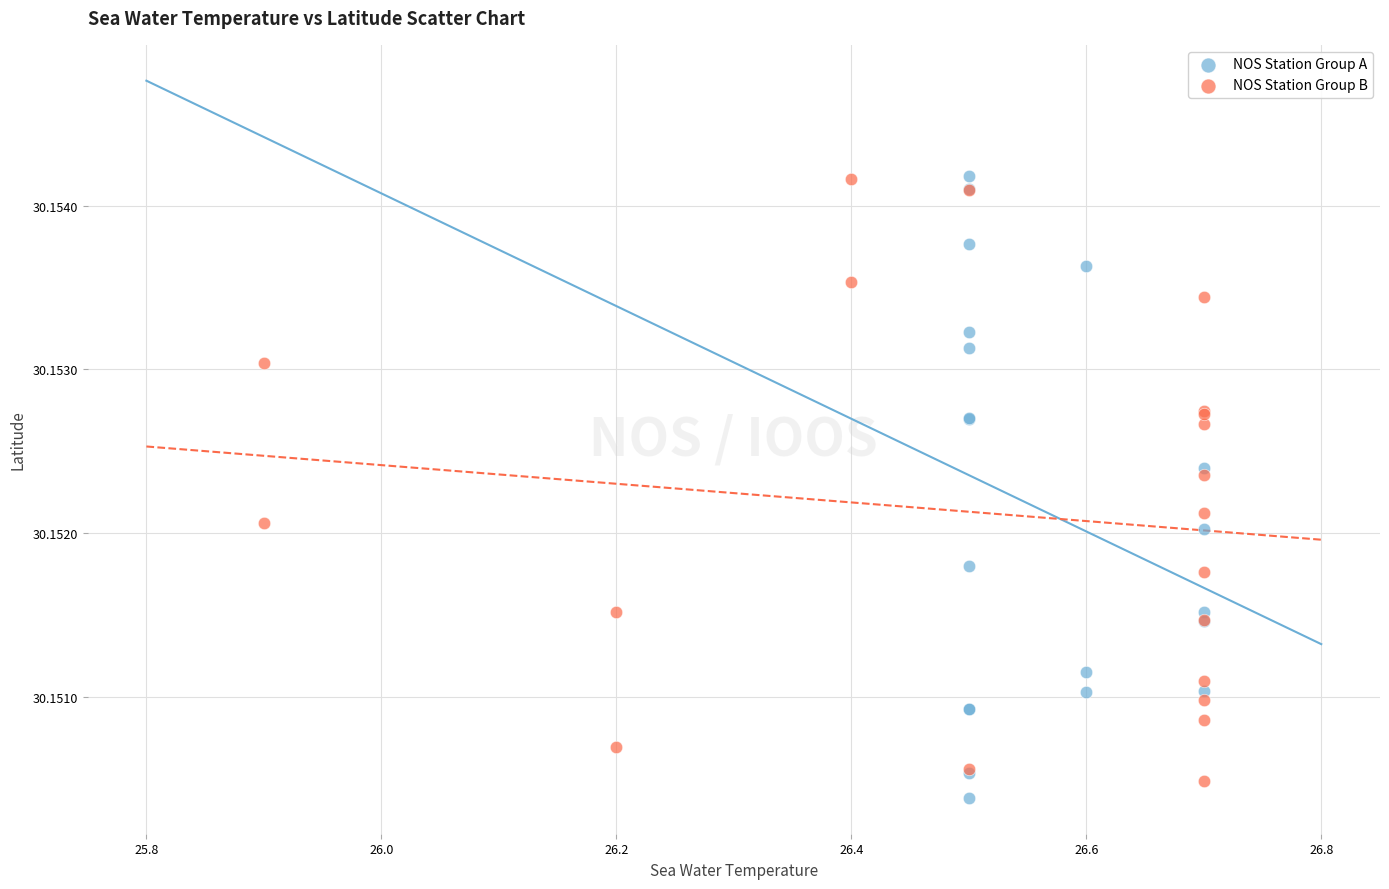

What are all the series names shown in the legend?

NOS Station Group A, NOS Station Group B